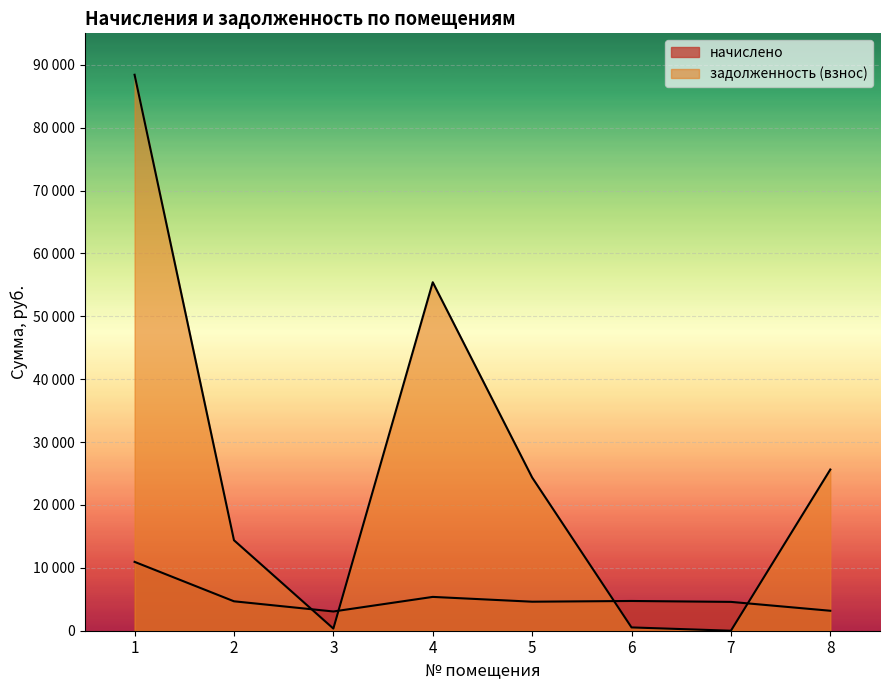

What is the total value across all series at 7?

4586.4